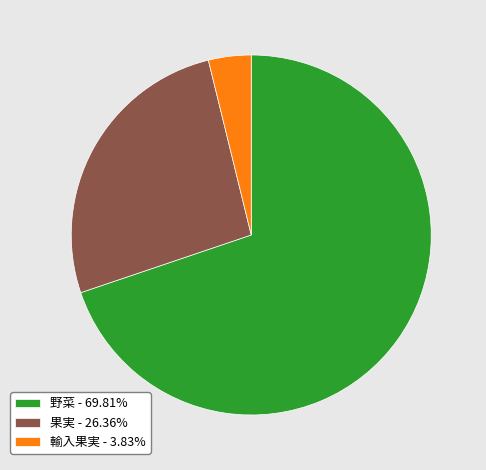

Is there a majority slice in this chart?

Yes